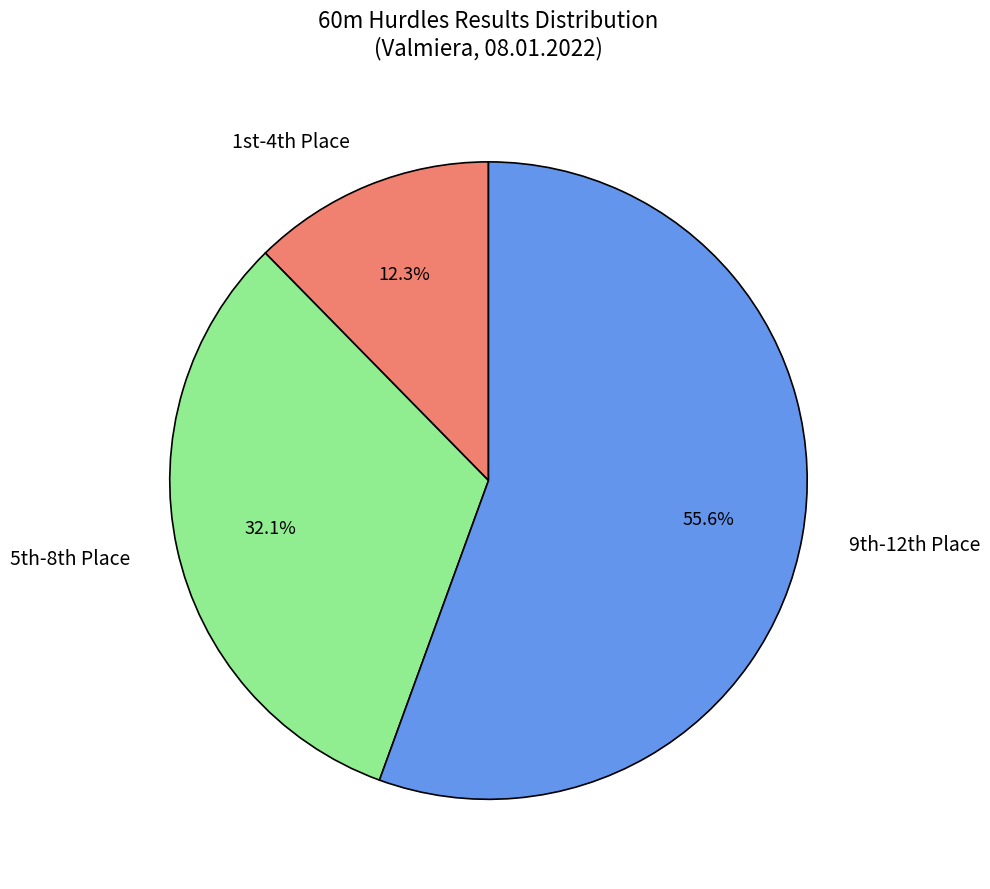

What is the smallest slice in the pie chart?

1st-4th Place